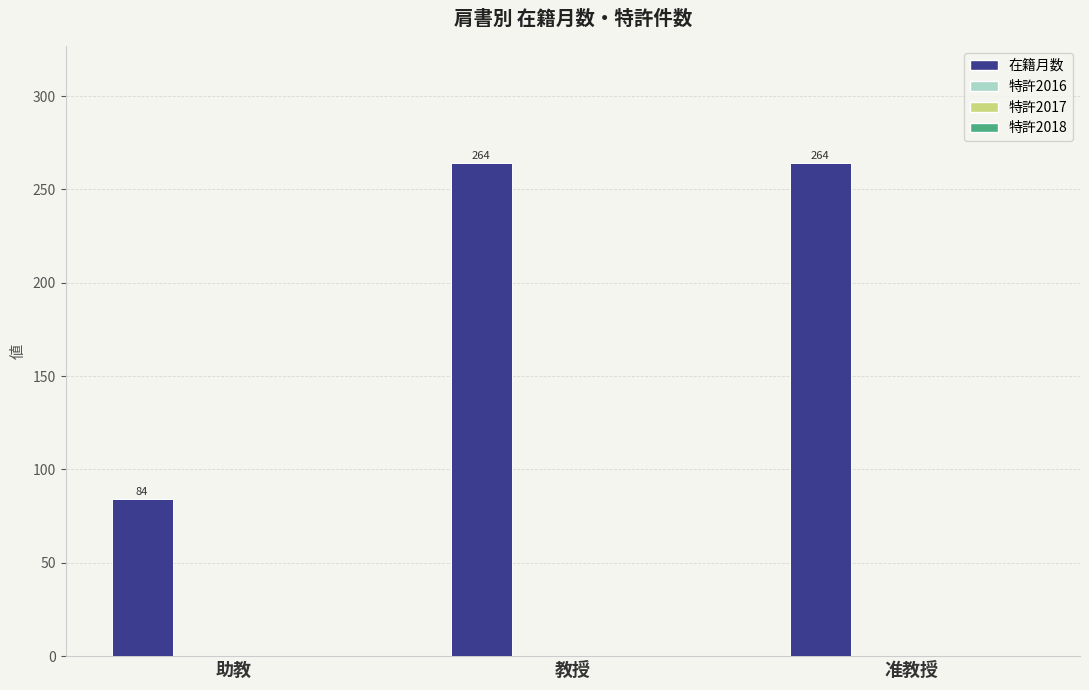

Reading left to right, extract all data points from this chart.

84	264	264